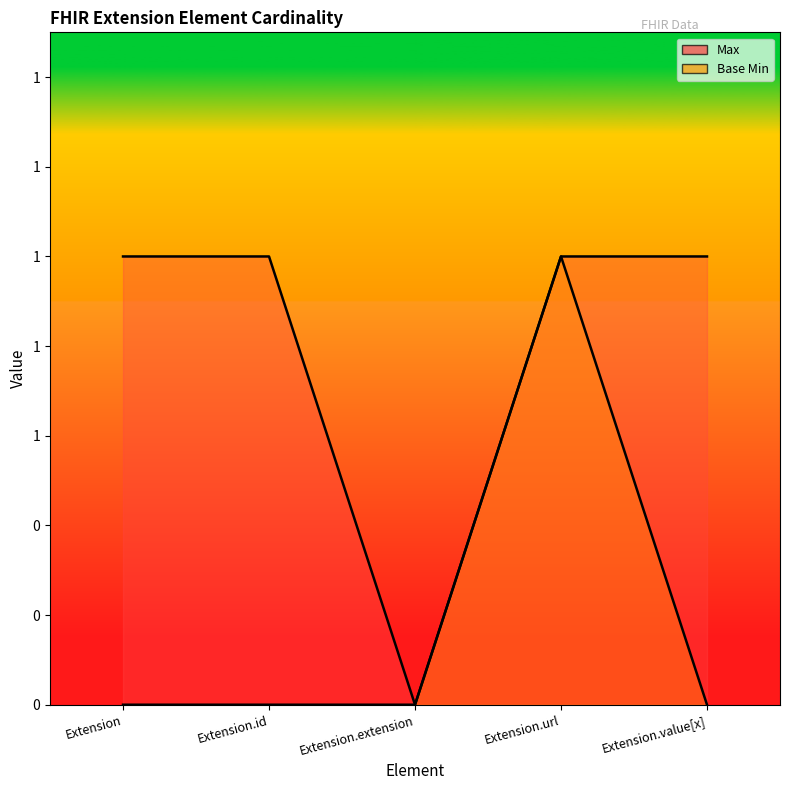

What is the value of the Max point at the 5th from the left?

1